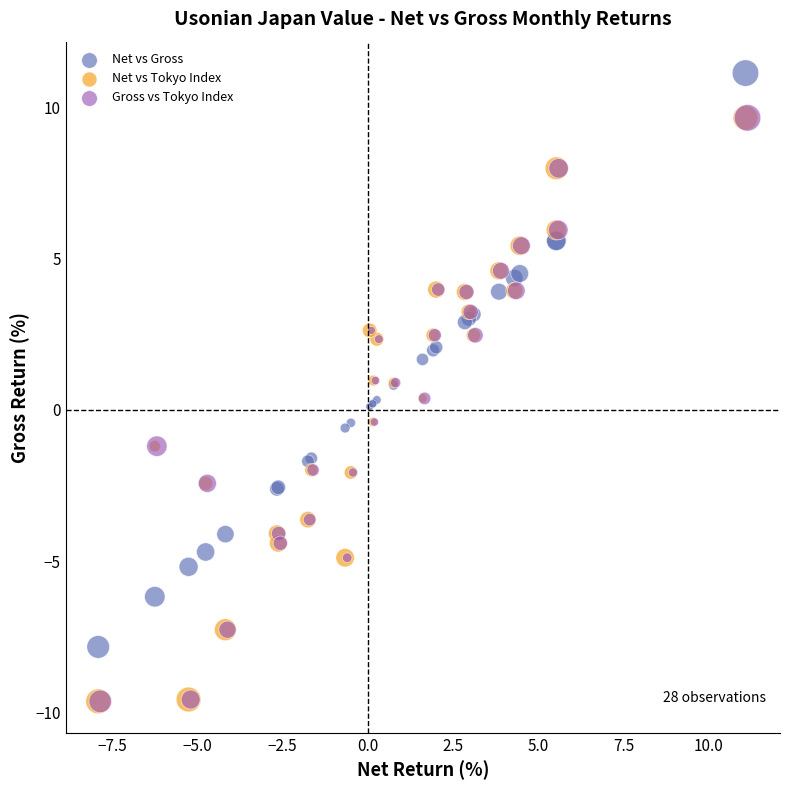

Which series reaches the maximum Y coordinate?

Net vs Gross